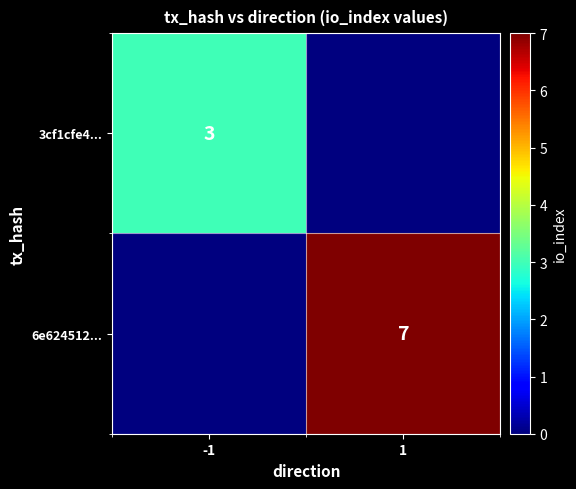

The value of 3cf1cfe4... at -1 is 5. True or false?

False